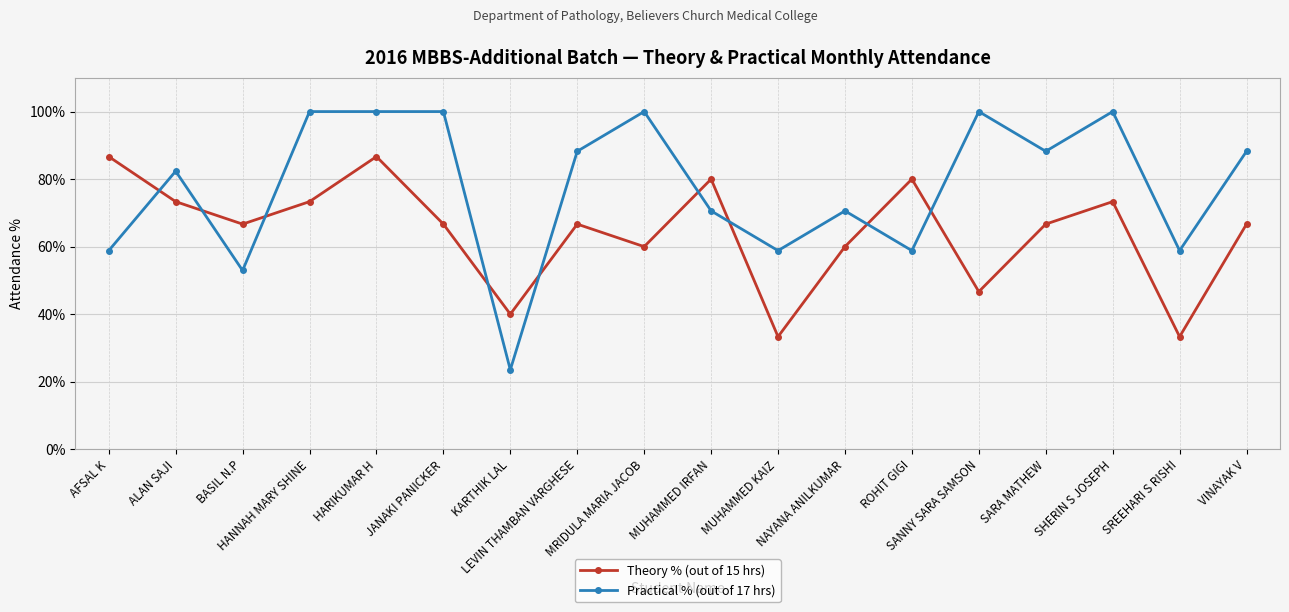

At how many categories does at least one series exceed 54?

17